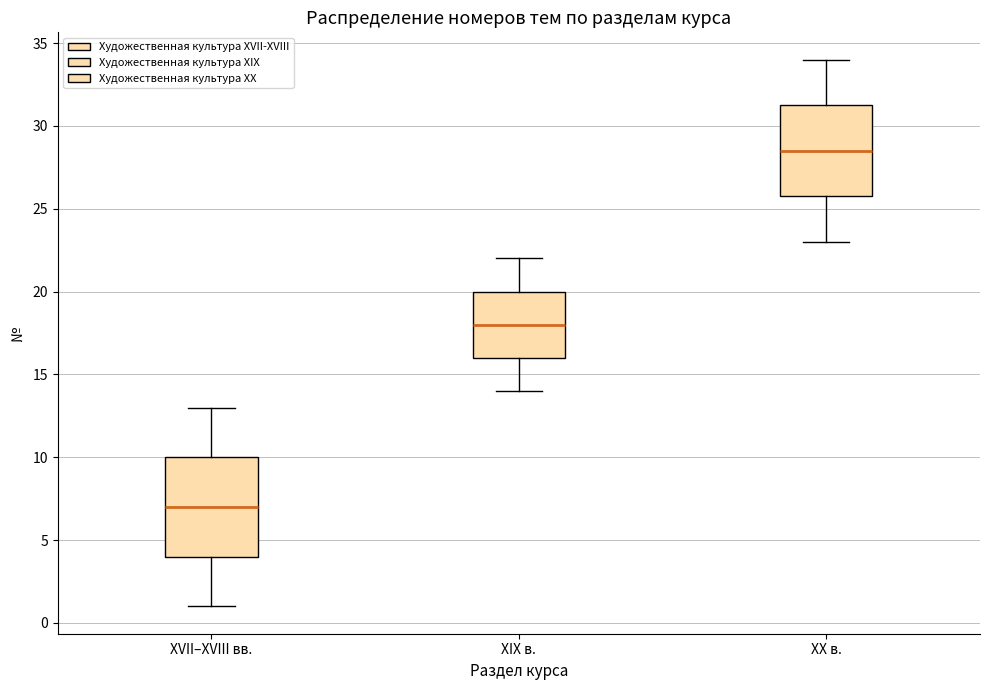

Reading left to right, transcribe this box plot: for each box, give where its median line is, the range the box spans, and where its two whiskers end, as read against the y-axis. The values are not printed on the chart, so give them approximately, as read against the axis.

XVII–XVIII вв.: median 7.0, box 4.0 to 10.0, whiskers 1.0 to 13.0
XIX в.: median 18.0, box 16.0 to 20.0, whiskers 14.0 to 22.0
XX в.: median 28.5, box 26.0 to 31.5, whiskers 23.0 to 34.0